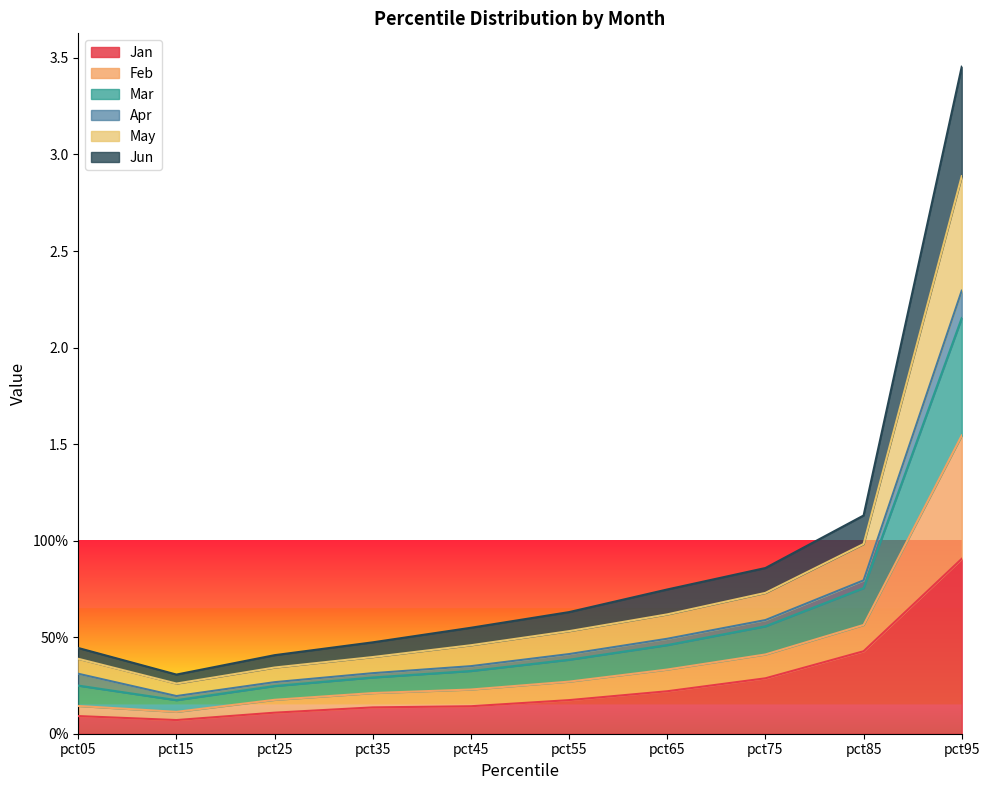

What are all the series names shown in the legend?

Jan, Feb, Mar, Apr, May, Jun